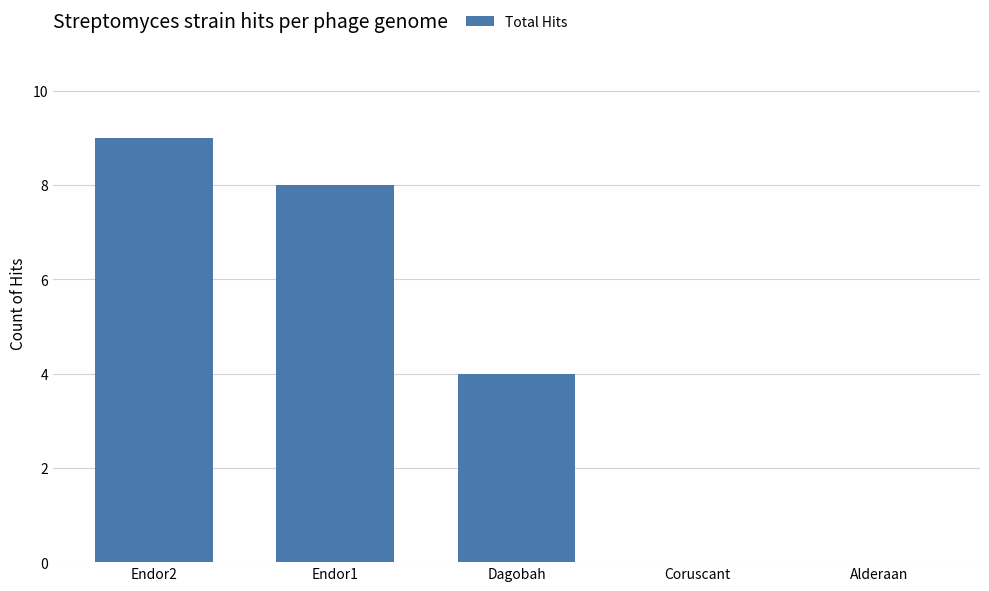

At which category does the chart reach its peak across all series?

Endor2